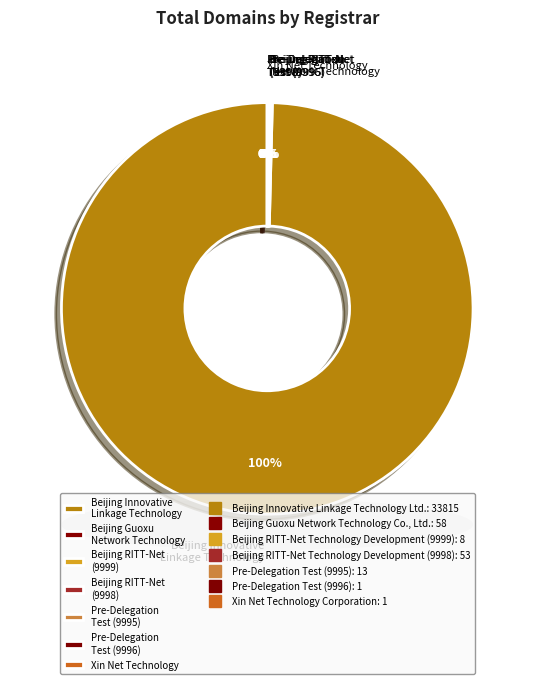

What is the change in value from Beijing RITT-Net Technology Development (9999) to Xin Net Technology Corporation?

-7